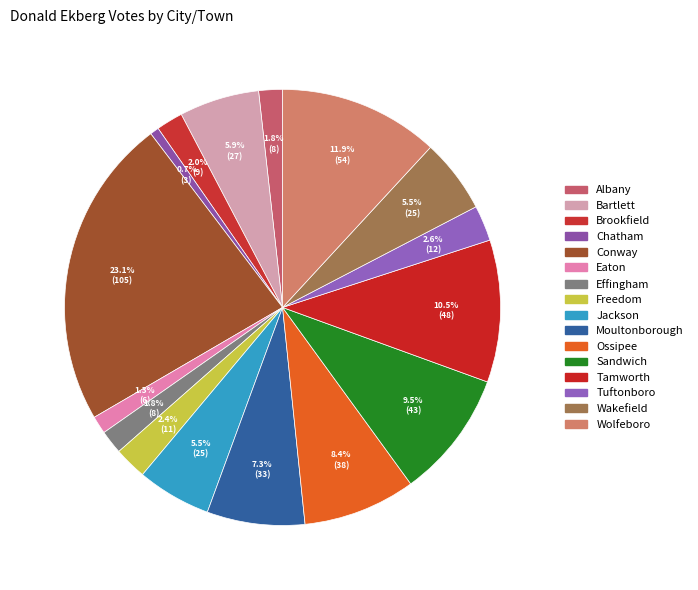

How much of the chart is everything except Ossipee?

91.6%